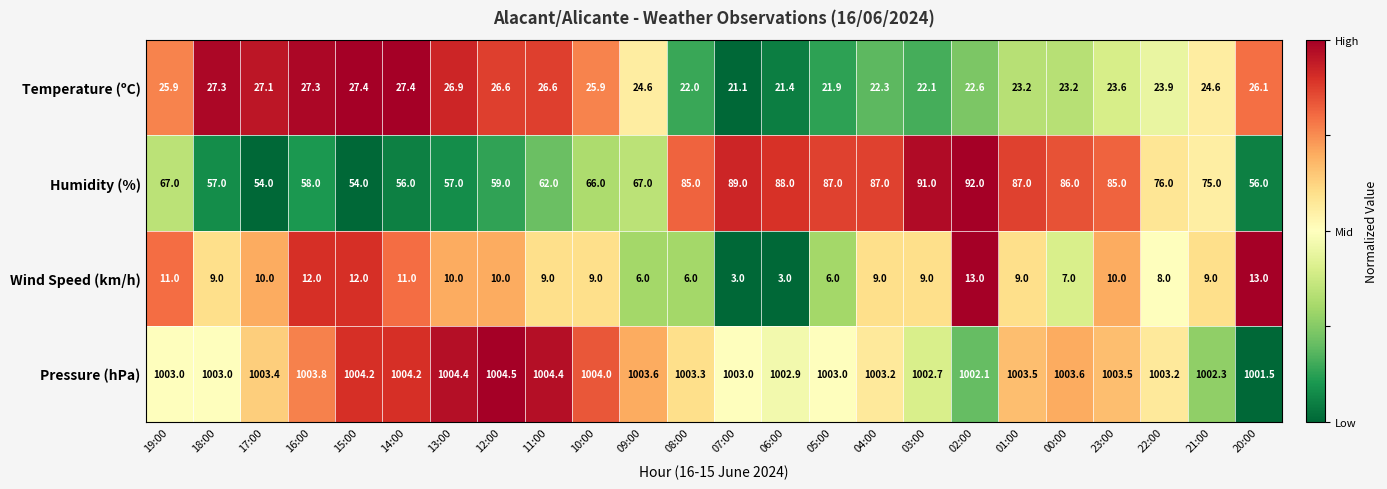

What is the difference between the highest and lowest values at 08:00?

997.3